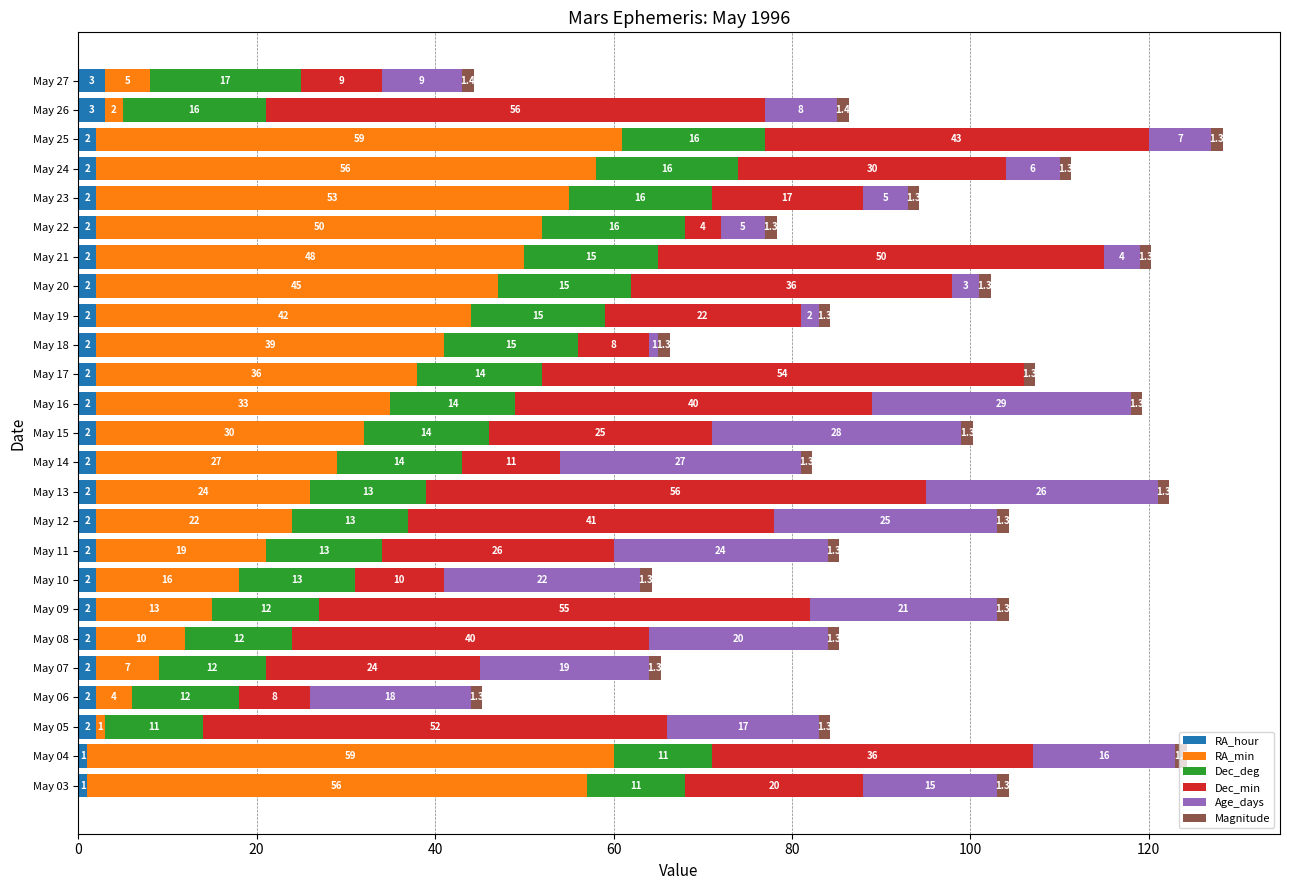

At which category is the sum across all series the highest?

May 25